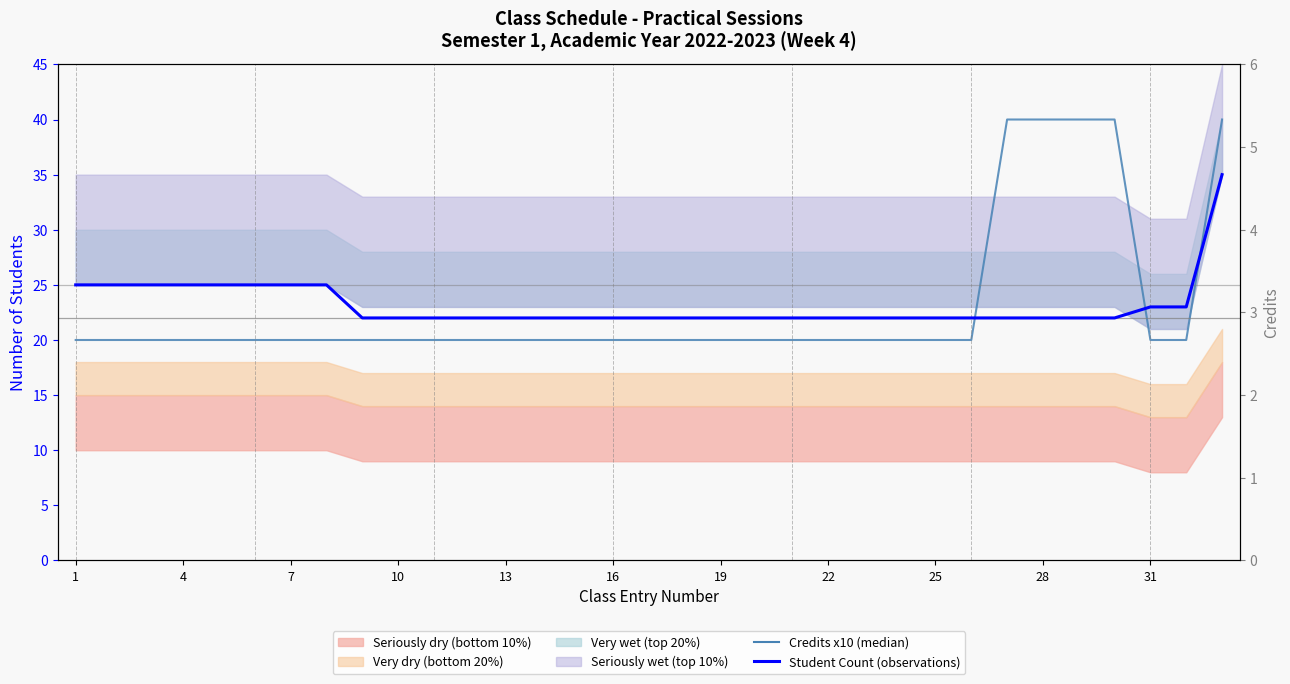

Between 28 and 13, which is larger?

28